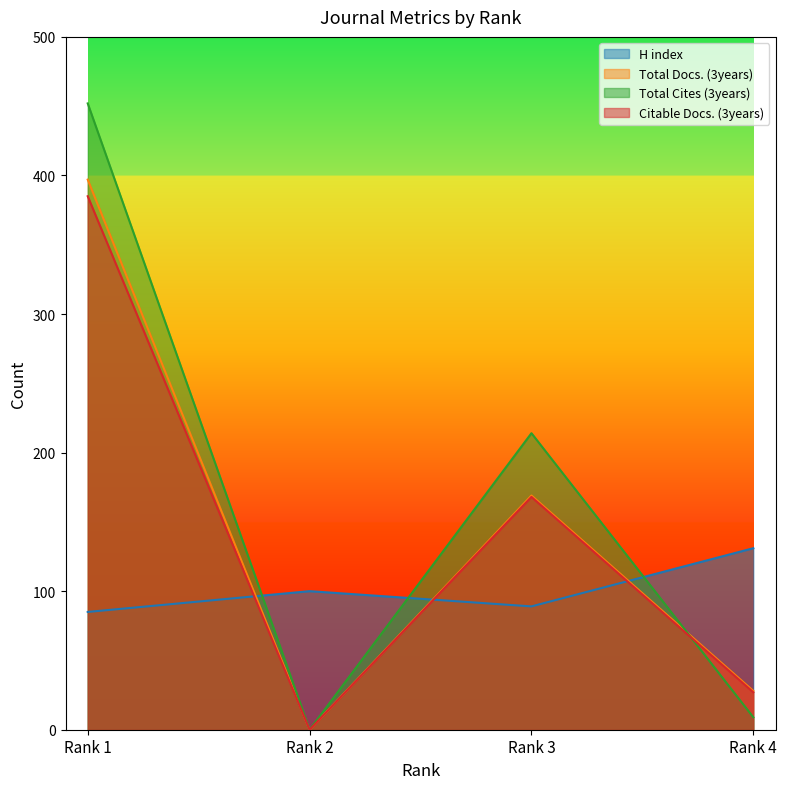

How many positive values does the Citable Docs. (3years) series have?

3